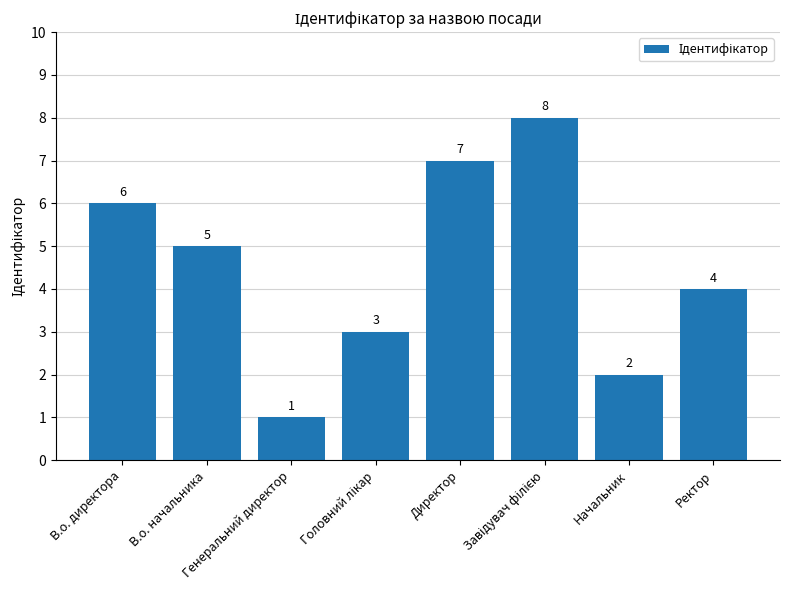

What is the value of the 3rd bar from the left?

1